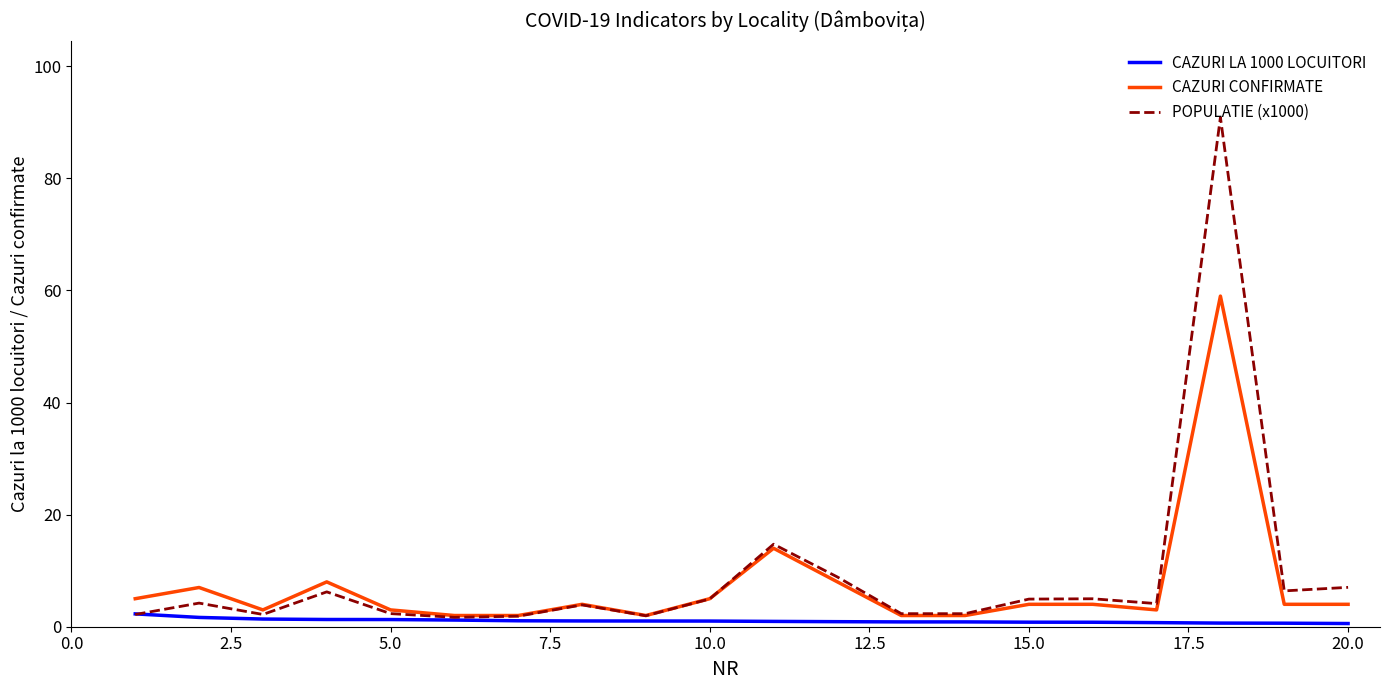

What is the highest value of the CAZURI CONFIRMATE series?

59.0